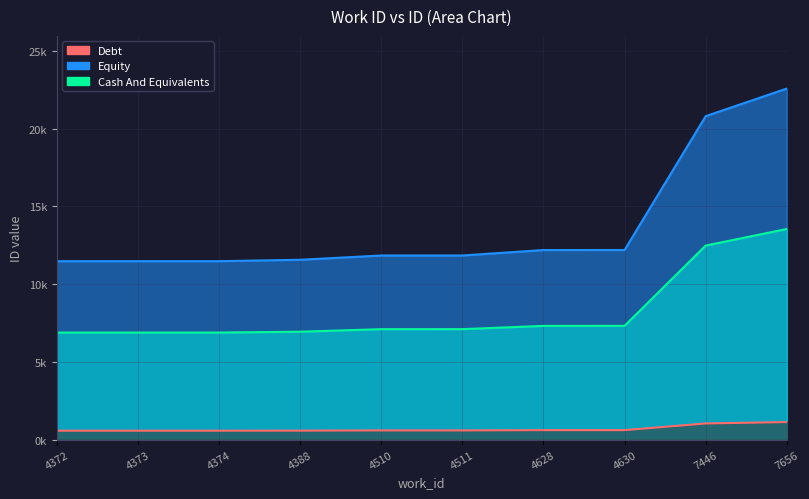

Reading left to right, what are all the values shown in this chart?

Debt: 4372=11478.0	4373=11479.0	4374=11480.0	4388=11569.0	4510=11844.0	4511=11845.0	4628=12195.0	4630=12199.0	7446=20807.0	7656=22584.0
Equity: 4372=6886.8	4373=6887.4	4374=6888.0	4388=6941.4	4510=7106.4	4511=7107.0	4628=7317.0	4630=7319.4	7446=12484.2	7656=13550.4
Cash And Equivalents: 4372=573.9	4373=574.0	4374=574.0	4388=578.5	4510=592.2	4511=592.2	4628=609.8	4630=610.0	7446=1040.4	7656=1129.2